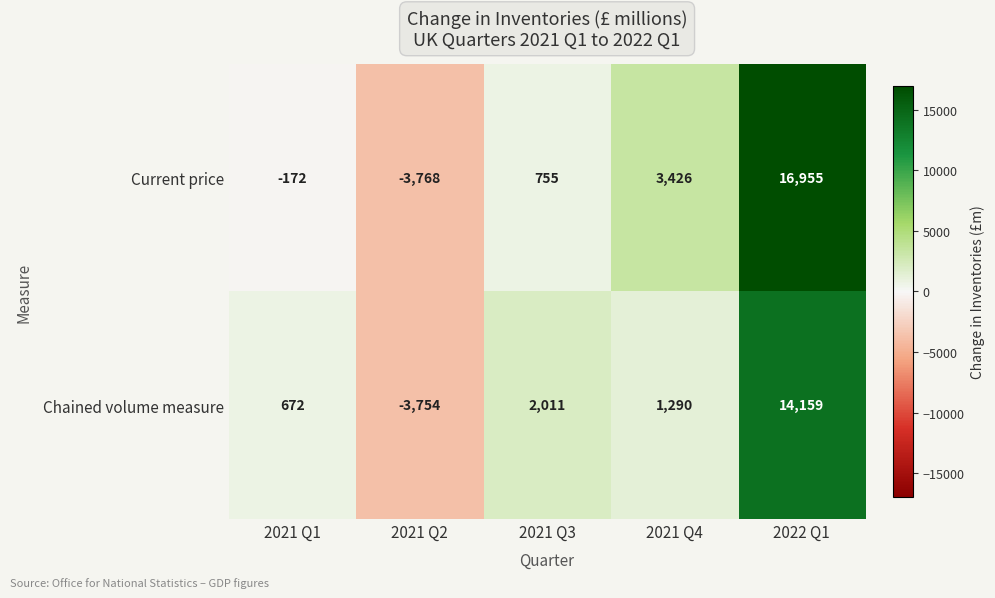

Where is Chained volume measure nearest to the value 5202?

2021 Q3